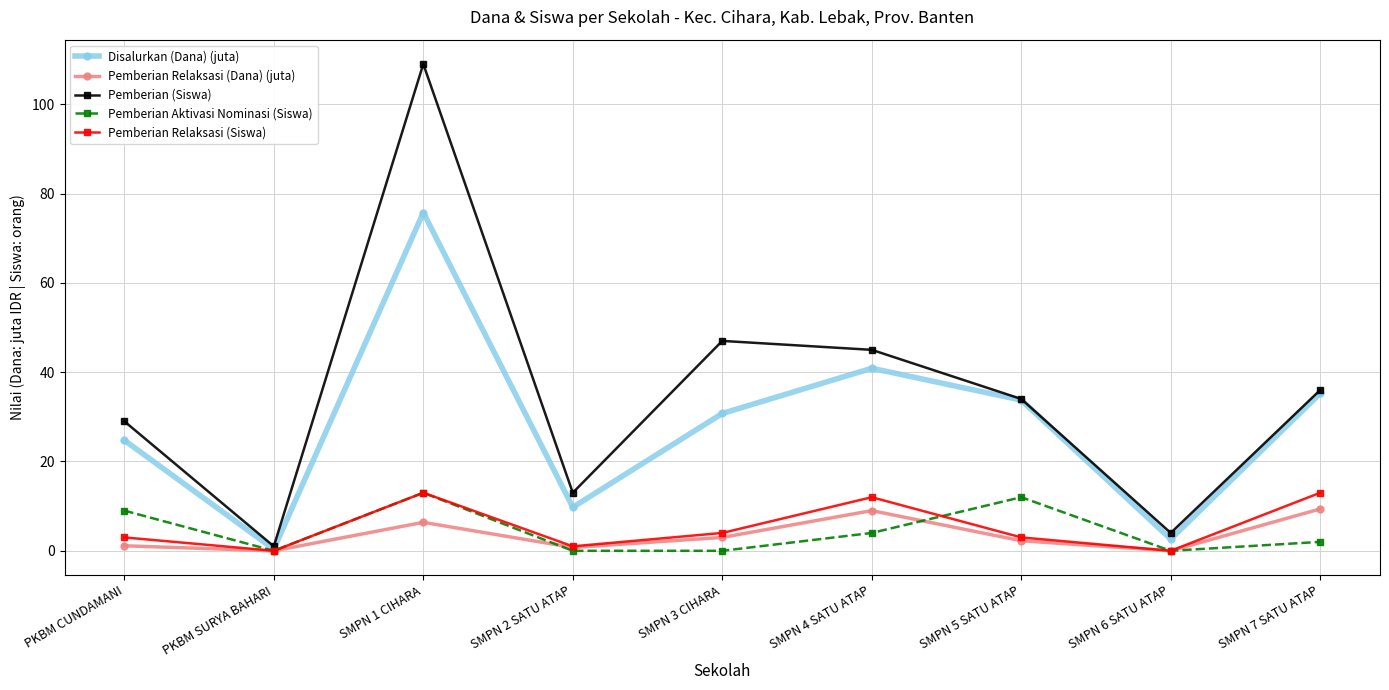

Which category has the lowest value in the Pemberian (Siswa) series?

PKBM SURYA BAHARI